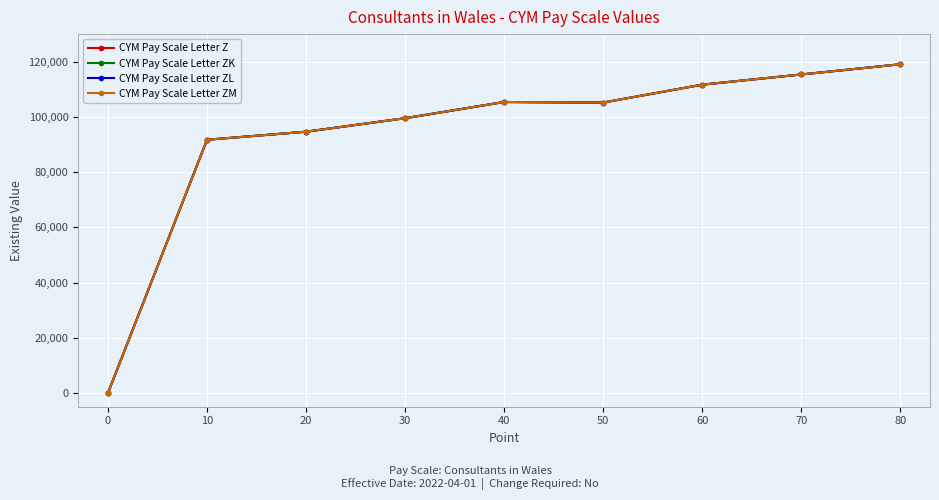

Reading left to right, transcribe all the data shown in this chart.

CYM Pay Scale Letter Z: 0	91722	94644	99529	105401	105201	111682	115377	119079
CYM Pay Scale Letter ZK: 0	91722	94644	99529	105401	105201	111682	115377	119079
CYM Pay Scale Letter ZL: 0	91722	94644	99529	105401	105201	111682	115377	119079
CYM Pay Scale Letter ZM: 0	91722	94644	99529	105401	105201	111682	115377	119079